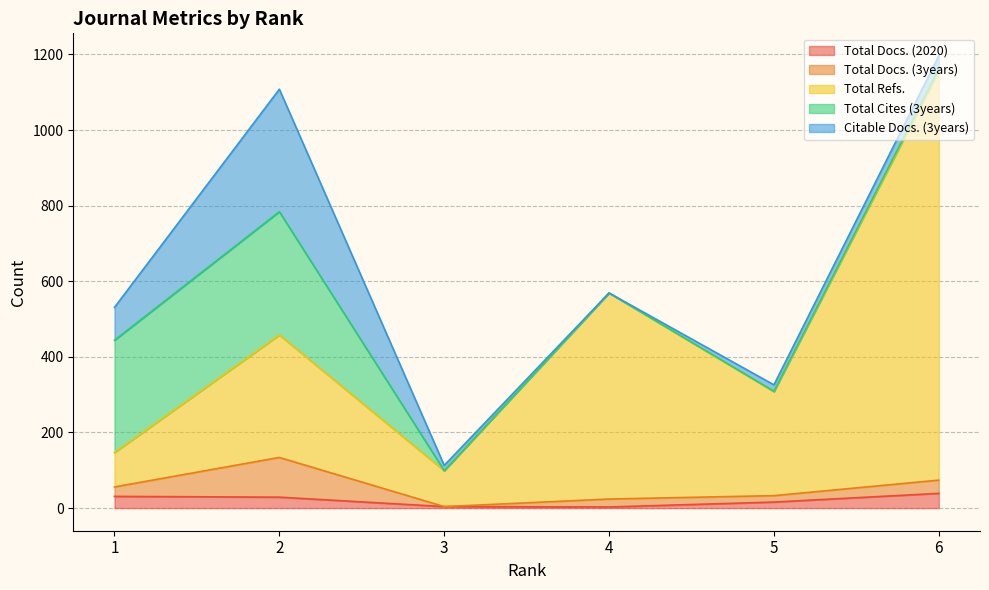

How many interior local valleys does the Total Refs. series have?

2